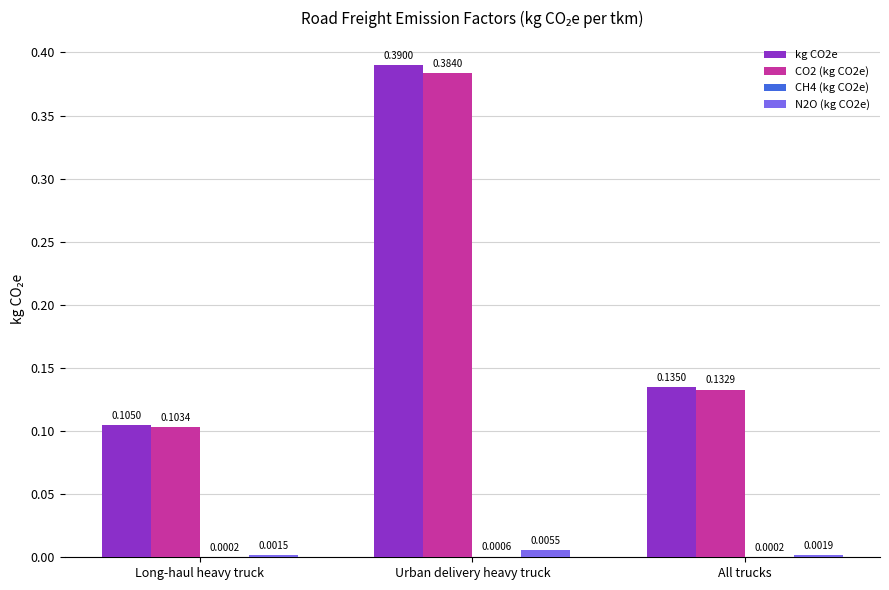

Which series changed the most between Long-haul heavy truck and All trucks?

kg CO2e